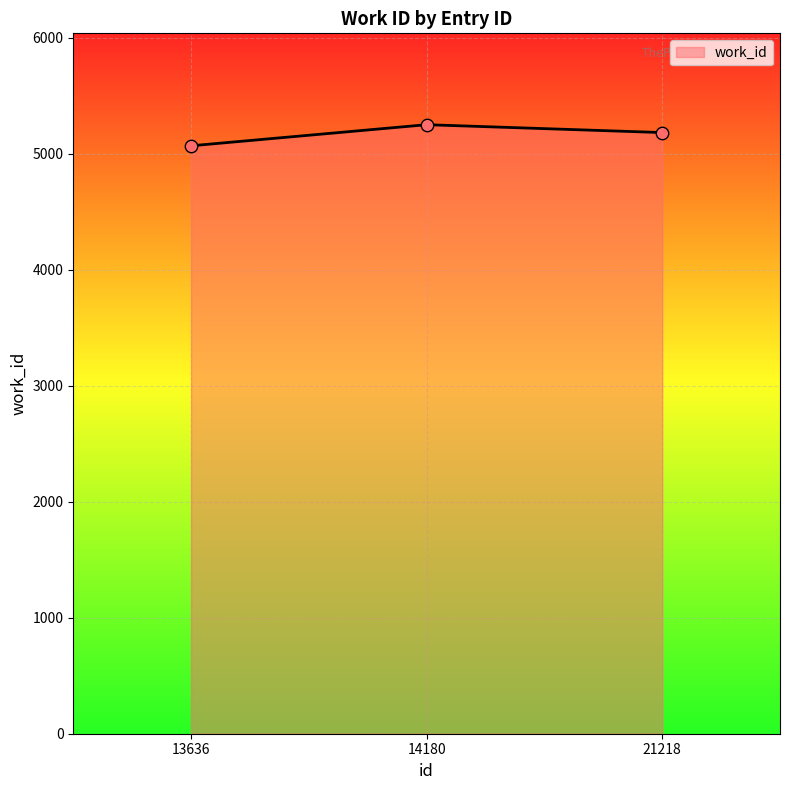

Approximately how many times larger is the value at 14180 compared to 21218?

1.0